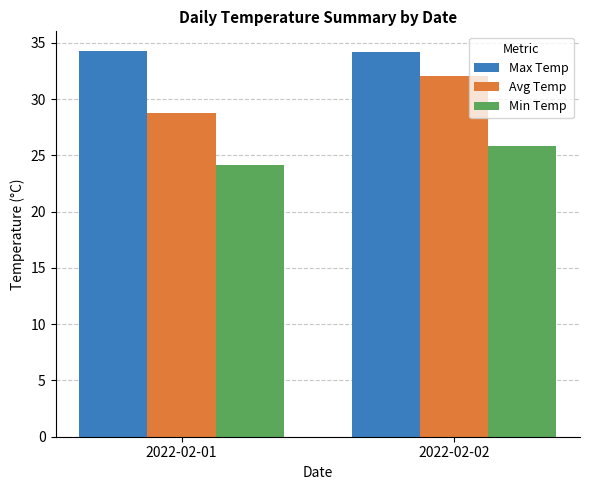

Rank the series at 2022-02-02 from lowest to highest value.

Min Temp, Avg Temp, Max Temp